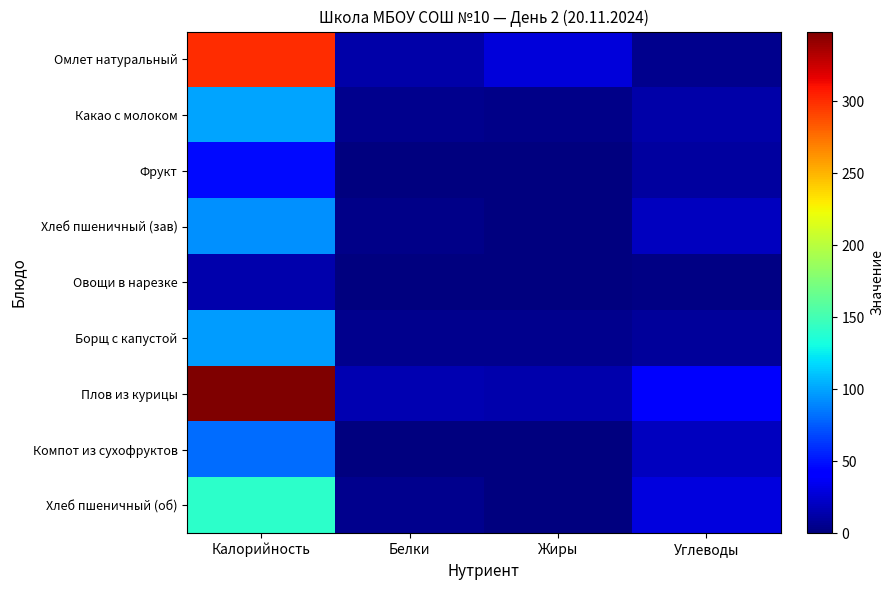

Reading right to left, what are all the values shown in this chart?

Омлет натуральный: Углеводы=4.4	Жиры=28.0	Белки=12.9	Калорийность=300.6
Какао с молоком: Углеводы=12.6	Жиры=3.6	Белки=4.6	Калорийность=100.4
Фрукт: Углеводы=9.8	Жиры=0.4	Белки=0.4	Калорийность=47.0
Хлеб пшеничный (зав): Углеводы=19.7	Жиры=0.3	Белки=3.1	Калорийность=93.7
Овощи в нарезке: Углеводы=2.5	Жиры=0.2	Белки=0.8	Калорийность=14.2
Борщ с капустой: Углеводы=9.3	Жиры=4.3	Белки=5.4	Калорийность=97.8
Плов из курицы: Углеводы=38.6	Жиры=14.7	Белки=15.3	Калорийность=348.3
Компот из сухофруктов: Углеводы=19.8	Жиры=0.0	Белки=0.5	Калорийность=81.0
Хлеб пшеничный (об): Углеводы=29.5	Жиры=0.5	Белки=4.1	Калорийность=140.6